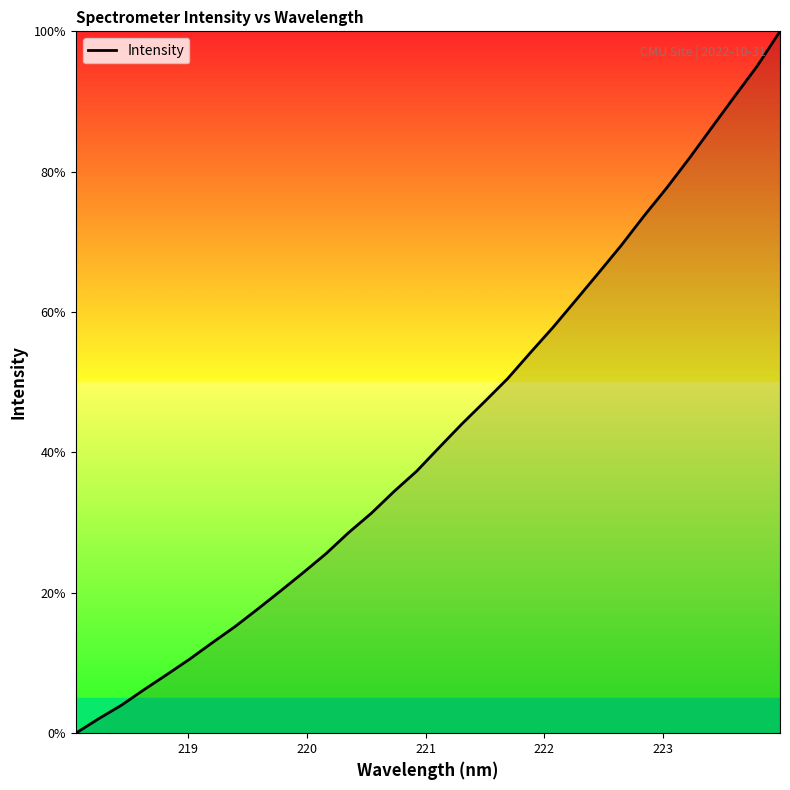

What is the difference between the maximum and minimum values?

100.0